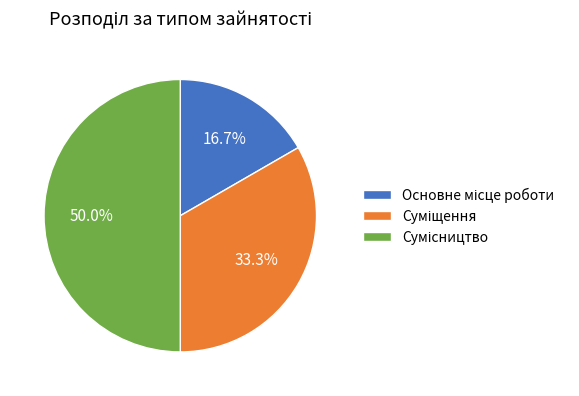

To the nearest percent, what is the average slice percentage?

33%